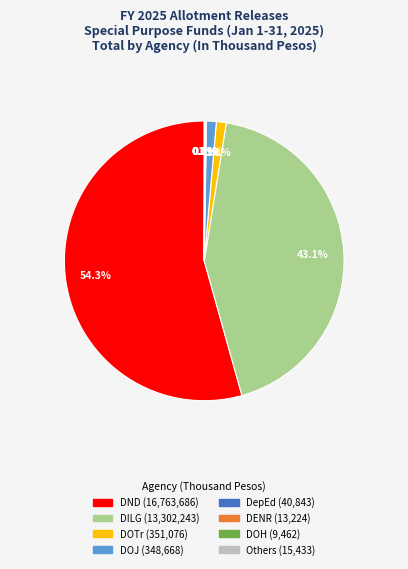

Does any single category account for the majority?

Yes